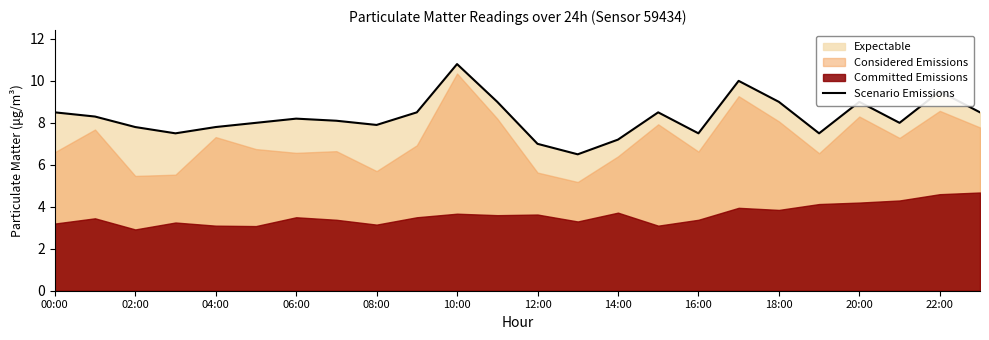

What is the label of the 18th point from the left?

17